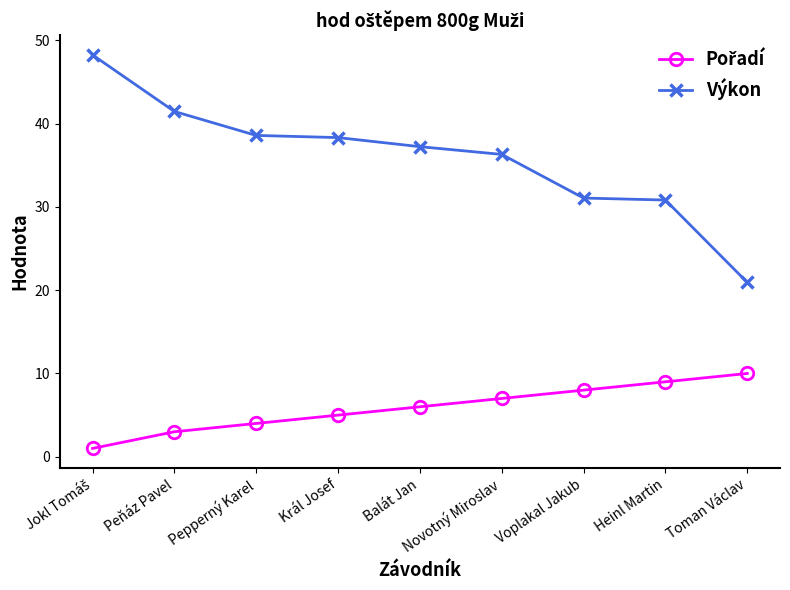

What position from the right is Peňáz Pavel?

8